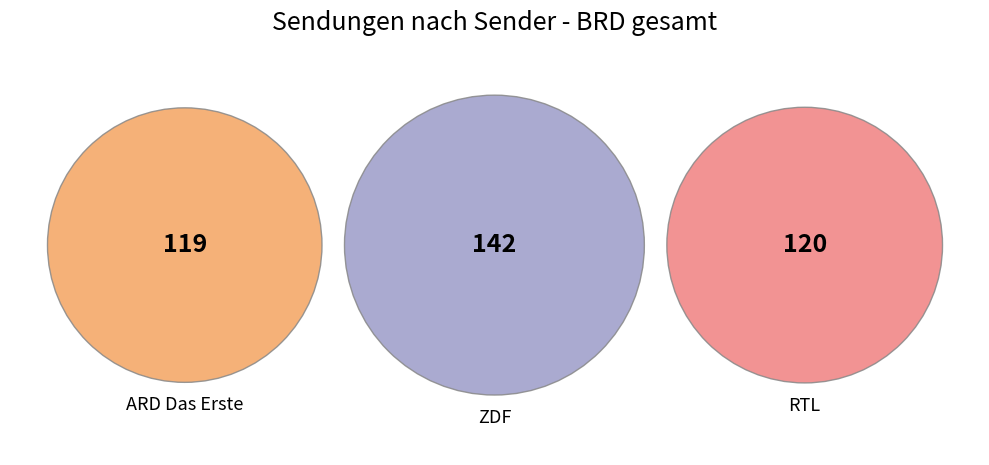

Which slice is the largest?

ZDF